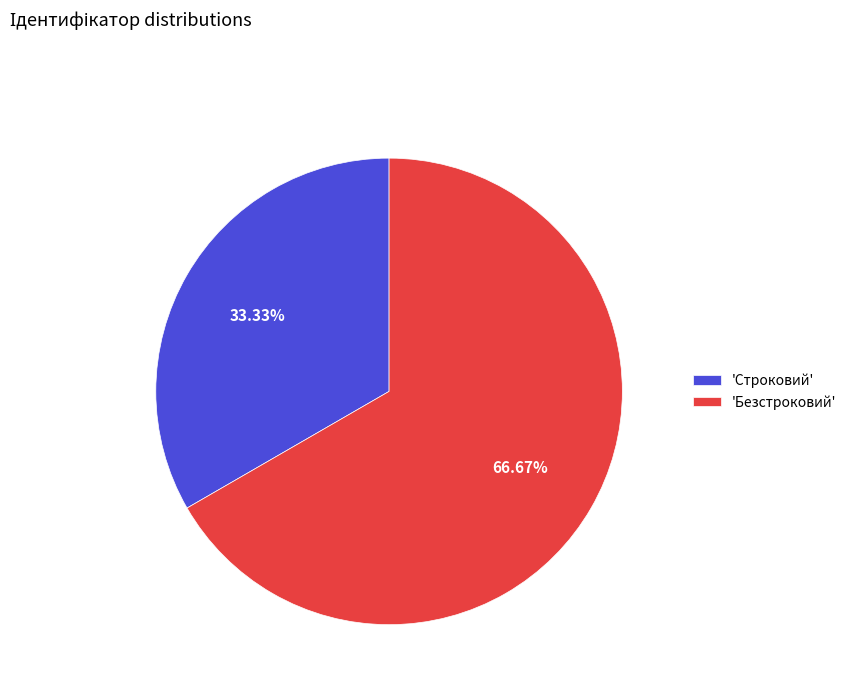

How many segments does this pie chart have?

2